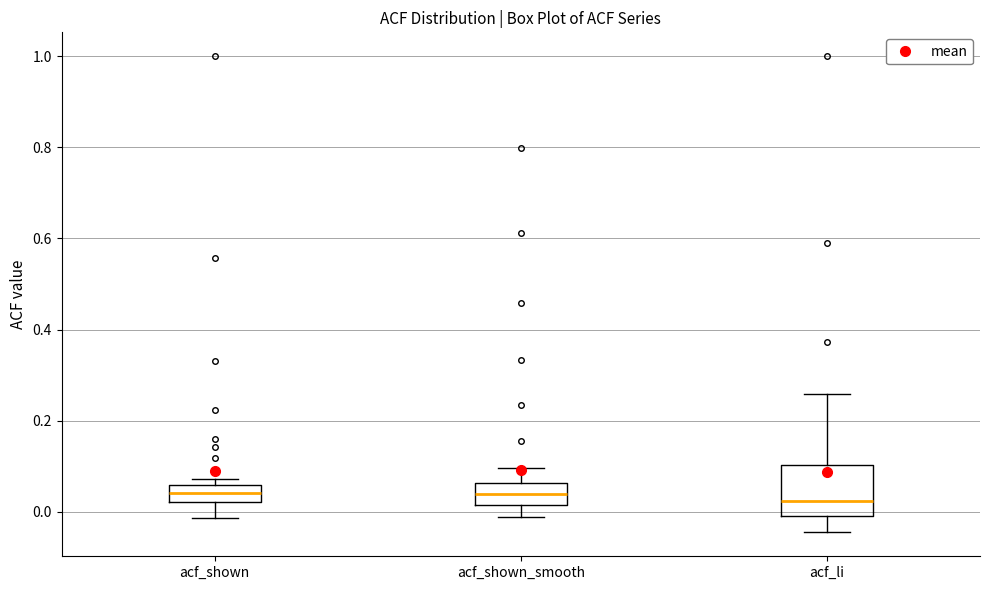

Reading left to right, transcribe this box plot: for each box, give where its median line is, the range the box spans, and where its two whiskers end, as read against the y-axis. The values are not printed on the chart, so give them approximately, as read against the axis.

acf_shown: median 0.04, box 0.02 to 0.06, whiskers -0.02 to 0.08
acf_shown_smooth: median 0.04, box 0.02 to 0.06, whiskers -0.02 to 0.10
acf_li: median 0.02, box 0.00 to 0.10, whiskers -0.04 to 0.26